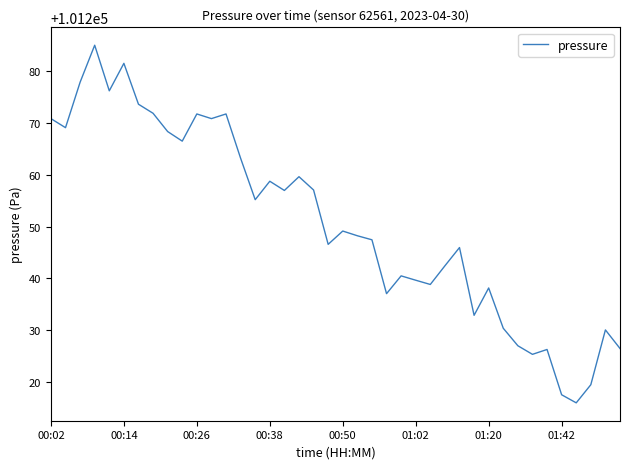

What is the smallest value displayed?

101216.0